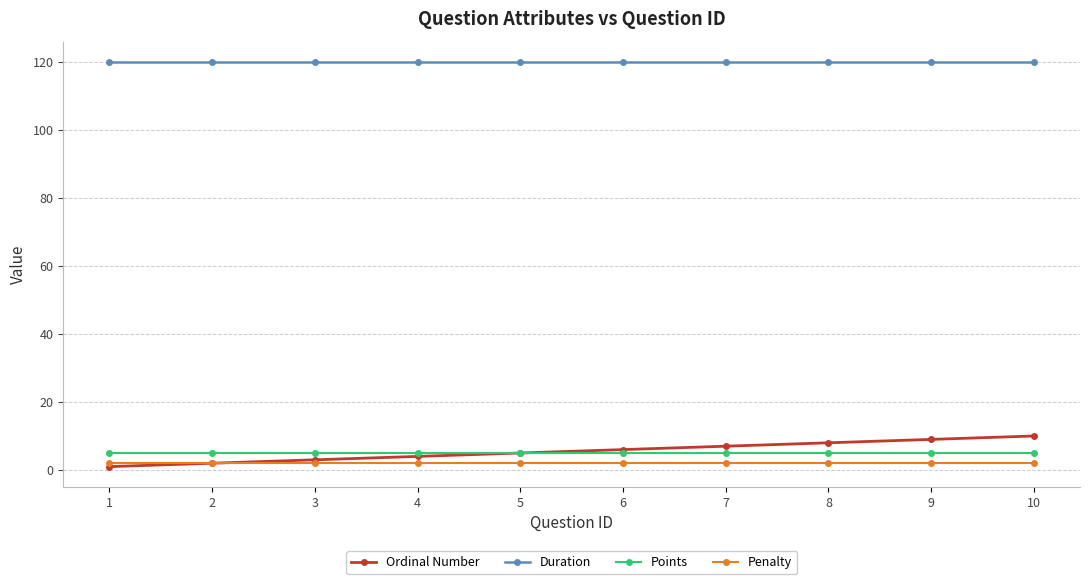

What is the greatest value displayed?

120